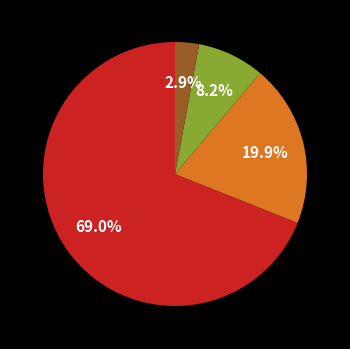

How many slices are in this pie chart?

4